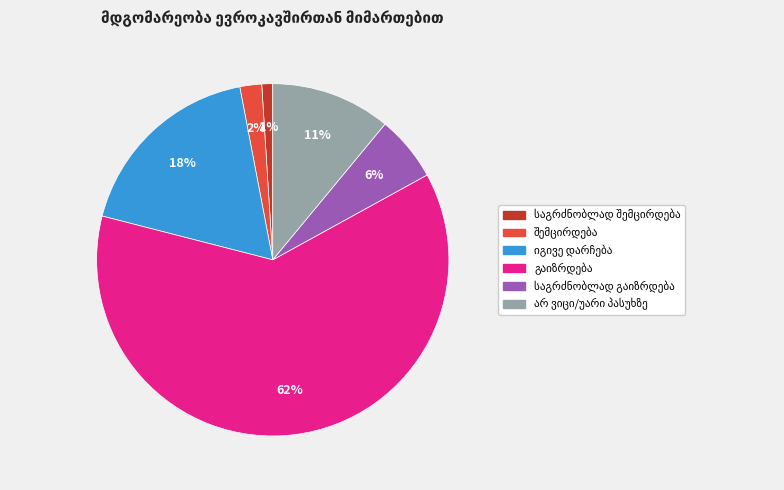

To the nearest percent, what is the average slice percentage?

17%